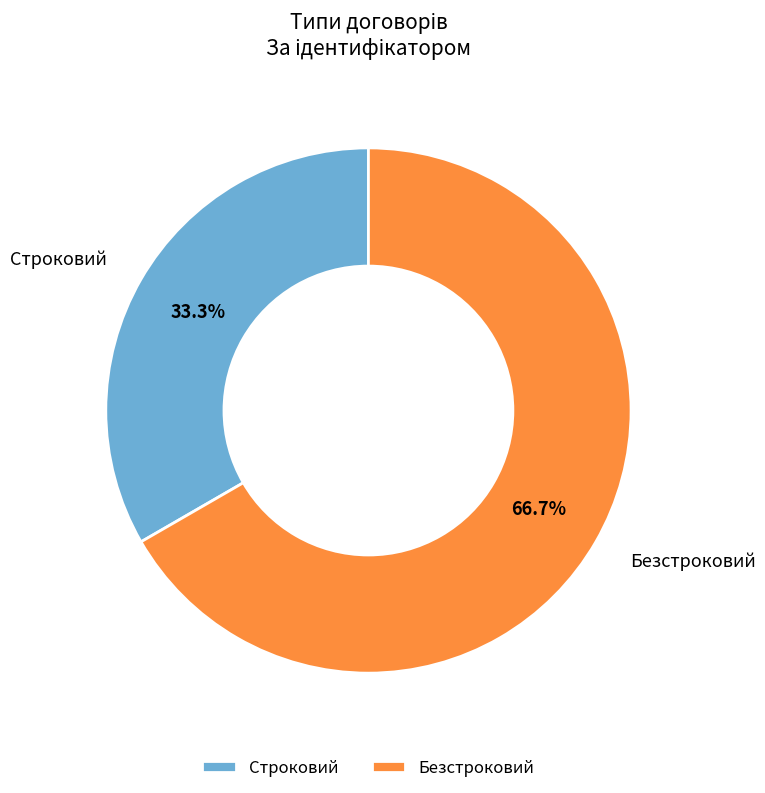

What is the total percentage of Строковий and Безстроковий?

100.0%